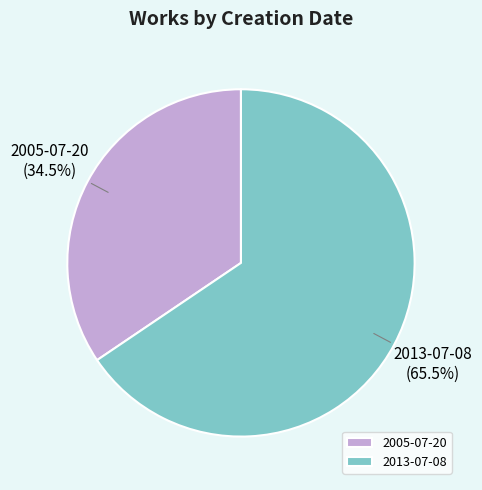

Rank the categories by value from lowest to highest.

2005-07-20, 2013-07-08